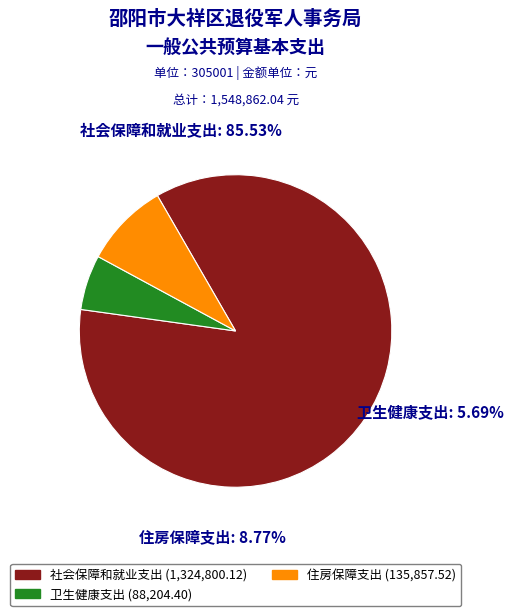

What is the change in value from 社会保障和就业支出 to 住房保障支出?

-1188942.6